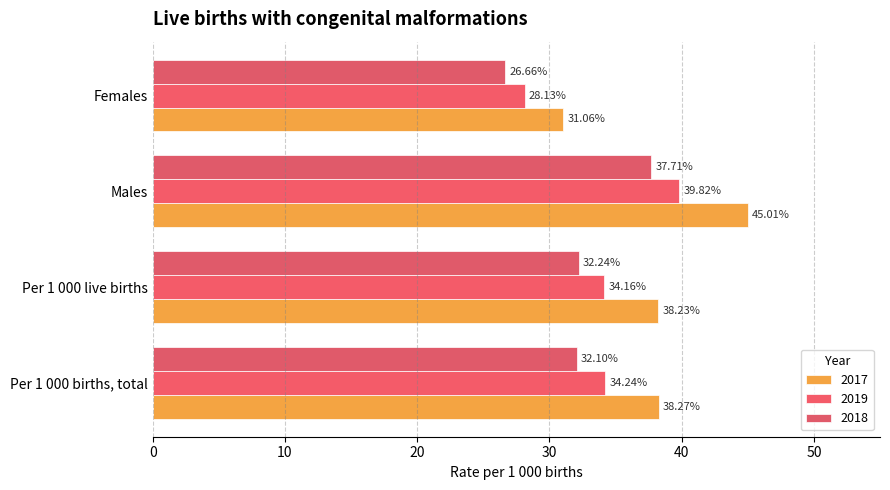

What position from the right is Females?

1